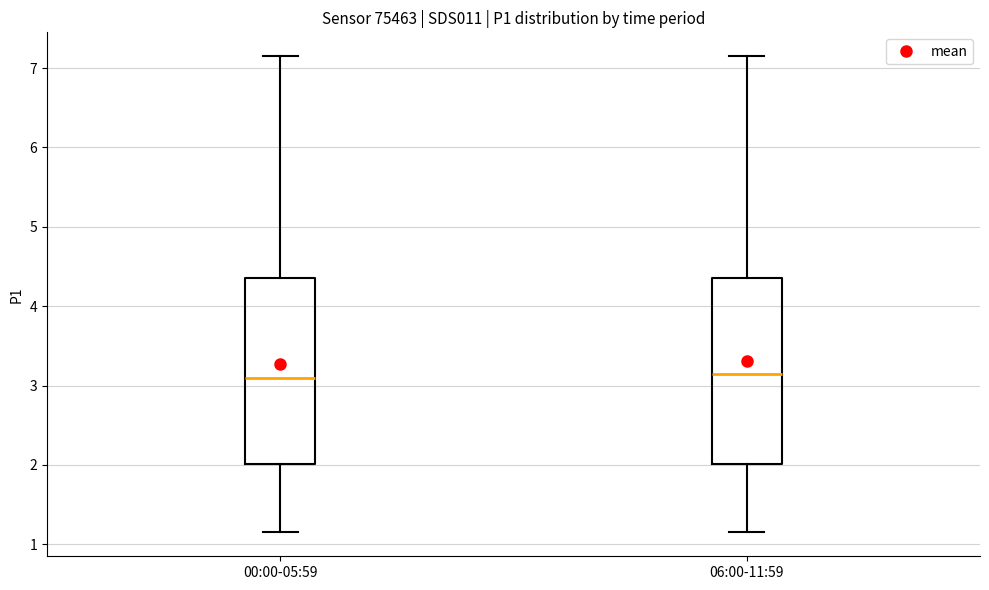

Reading left to right, transcribe this box plot: for each box, give where its median line is, the range the box spans, and where its two whiskers end, as read against the y-axis. The values are not printed on the chart, so give them approximately, as read against the axis.

00:00-05:59: median 3.1, box 2.0 to 4.4, whiskers 1.2 to 7.2
06:00-11:59: median 3.2, box 2.0 to 4.4, whiskers 1.2 to 7.2